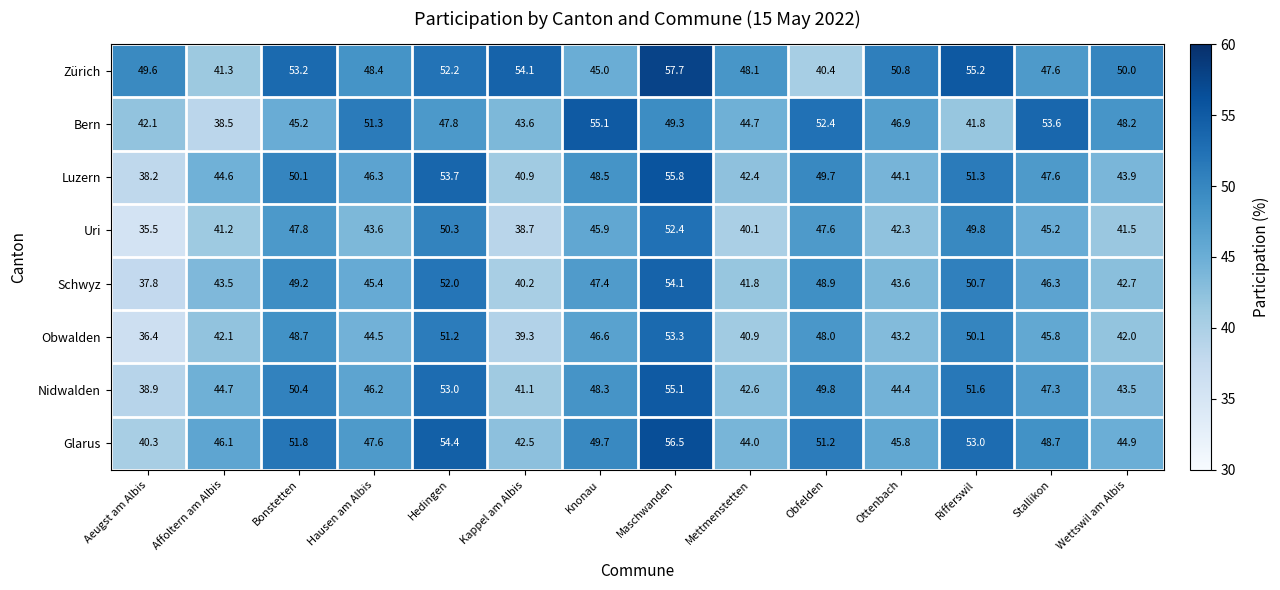

What is the maximum value for Luzern?

55.8